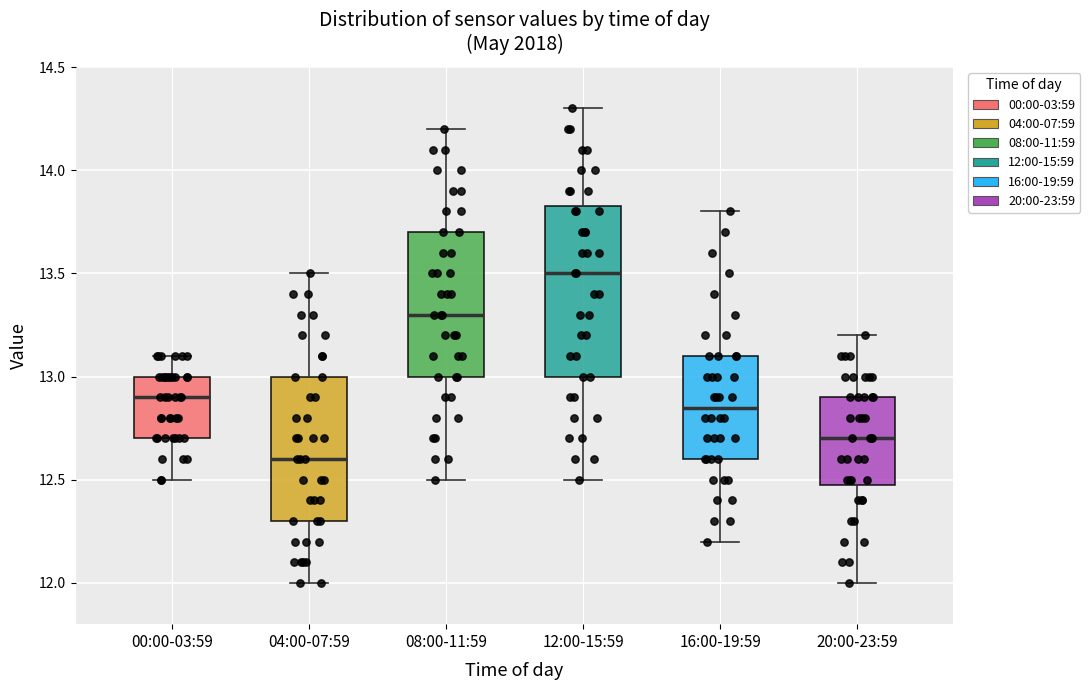

Reading left to right, read every box against the y-axis: the position of its median line, the range the box covers, and the ends of its whiskers. The values are not printed on the chart, so give them approximately, as read against the axis.

00:00-03:59: median 12.90, box 12.70 to 13.00, whiskers 12.50 to 13.10
04:00-07:59: median 12.60, box 12.30 to 13.00, whiskers 12.00 to 13.50
08:00-11:59: median 13.30, box 13.00 to 13.70, whiskers 12.50 to 14.20
12:00-15:59: median 13.50, box 13.00 to 13.85, whiskers 12.50 to 14.30
16:00-19:59: median 12.85, box 12.60 to 13.10, whiskers 12.20 to 13.80
20:00-23:59: median 12.70, box 12.50 to 12.90, whiskers 12.00 to 13.20